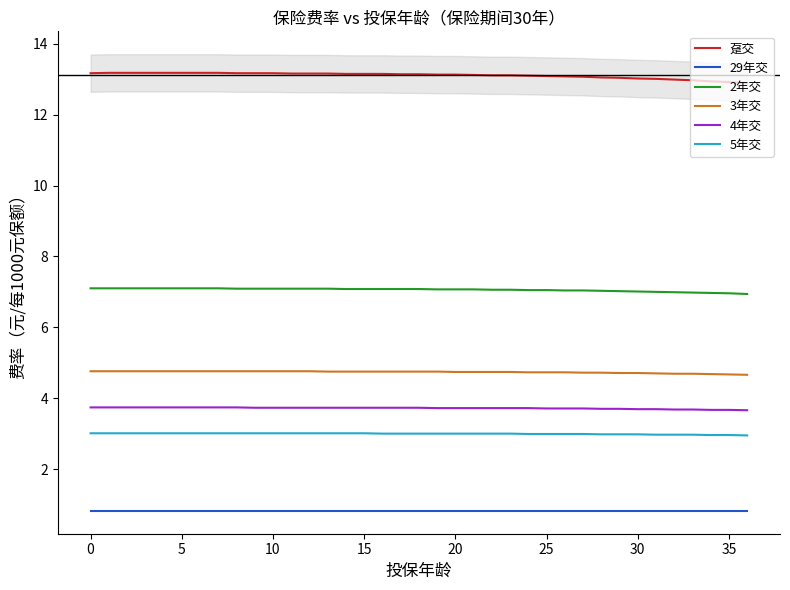

Is it true that 4年交 equals 6.0 at 30?

False